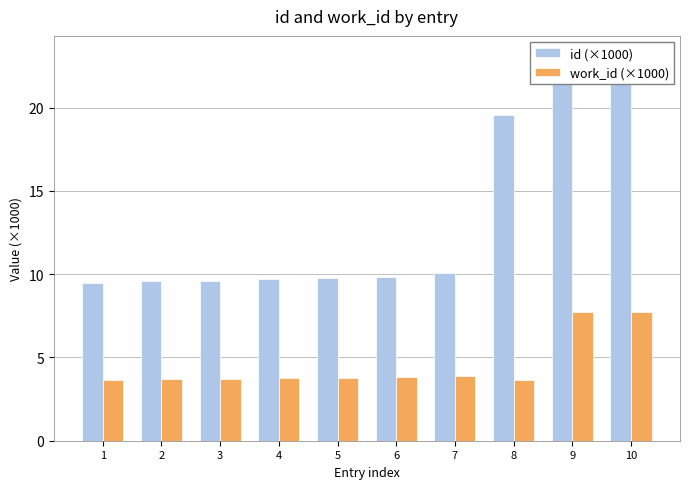

Between 3 and 9, which series saw the biggest shift?

id (×1000)